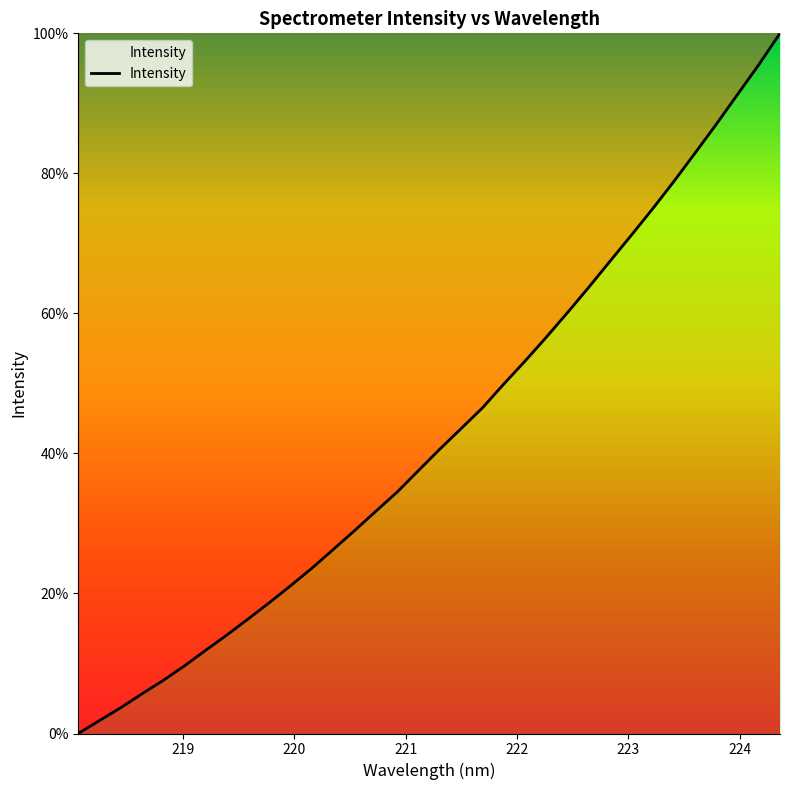

What is the maximum value shown in the chart?

100.0